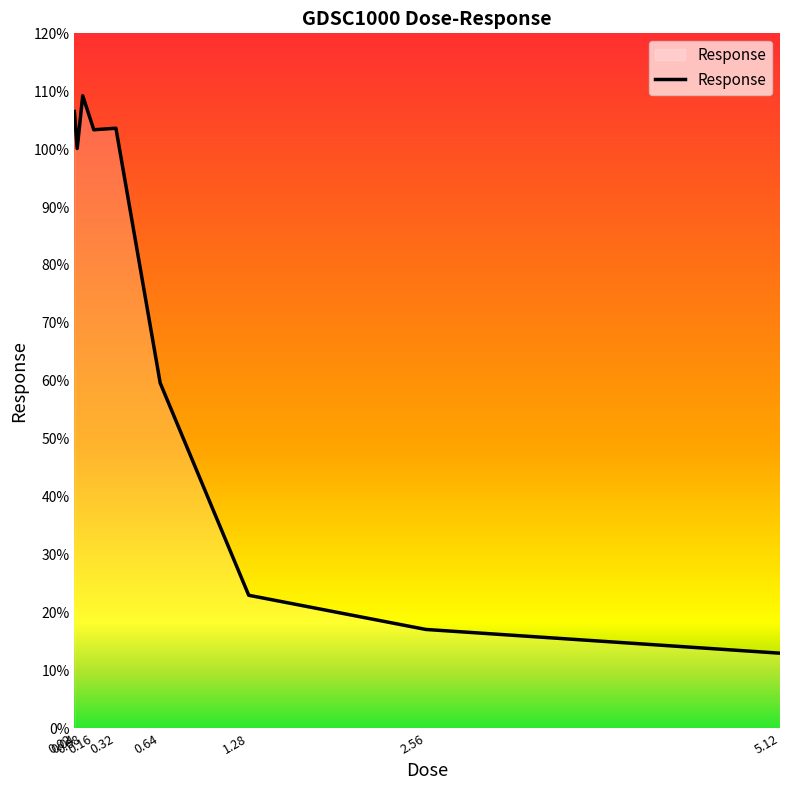

What position from the right is 2.56?

2